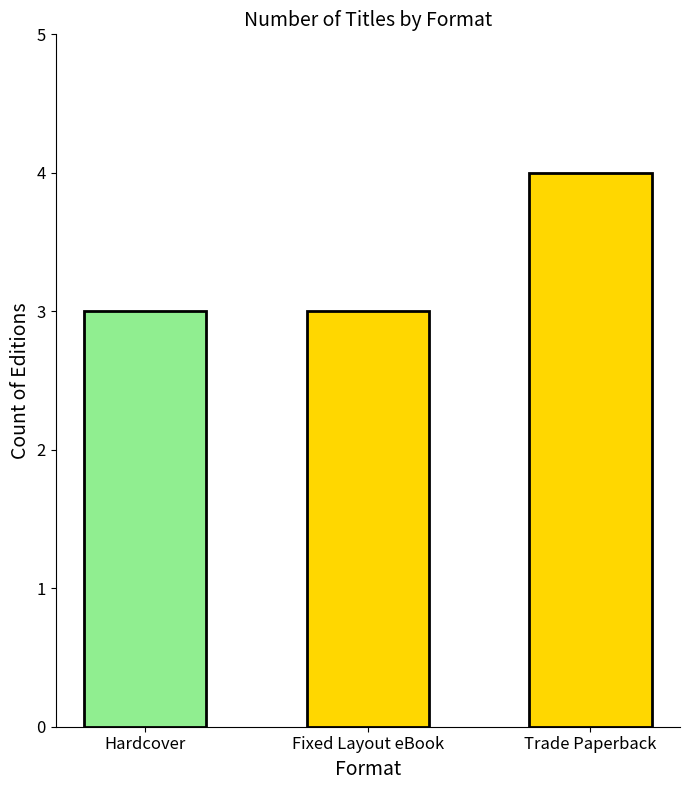

What is the label of the 2nd bar from the left?

Fixed Layout eBook